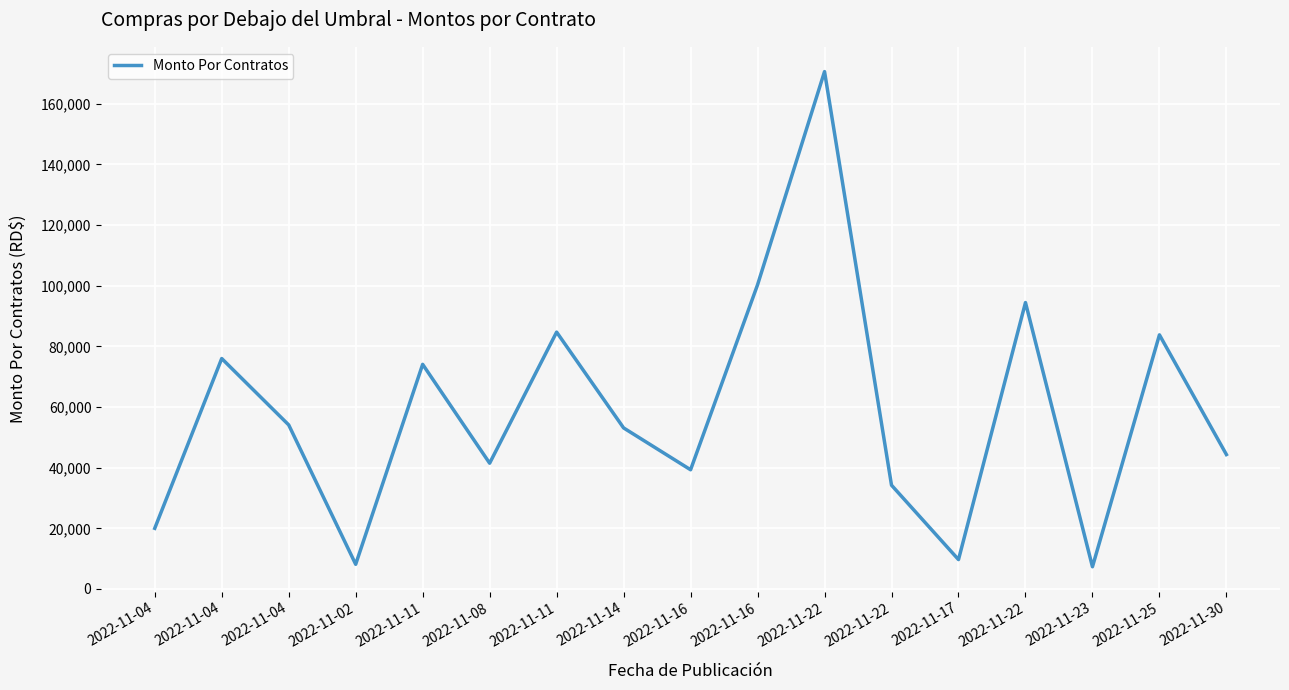

Does the chart have visible grid lines?

Yes